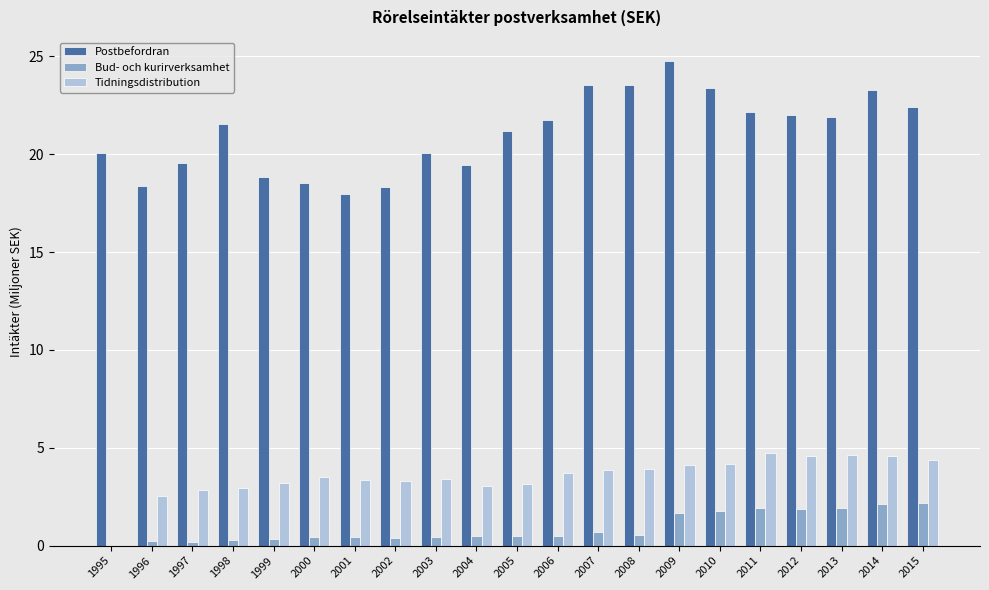

The Postbefordran series shows 35.5 at 1998. True or false?

False